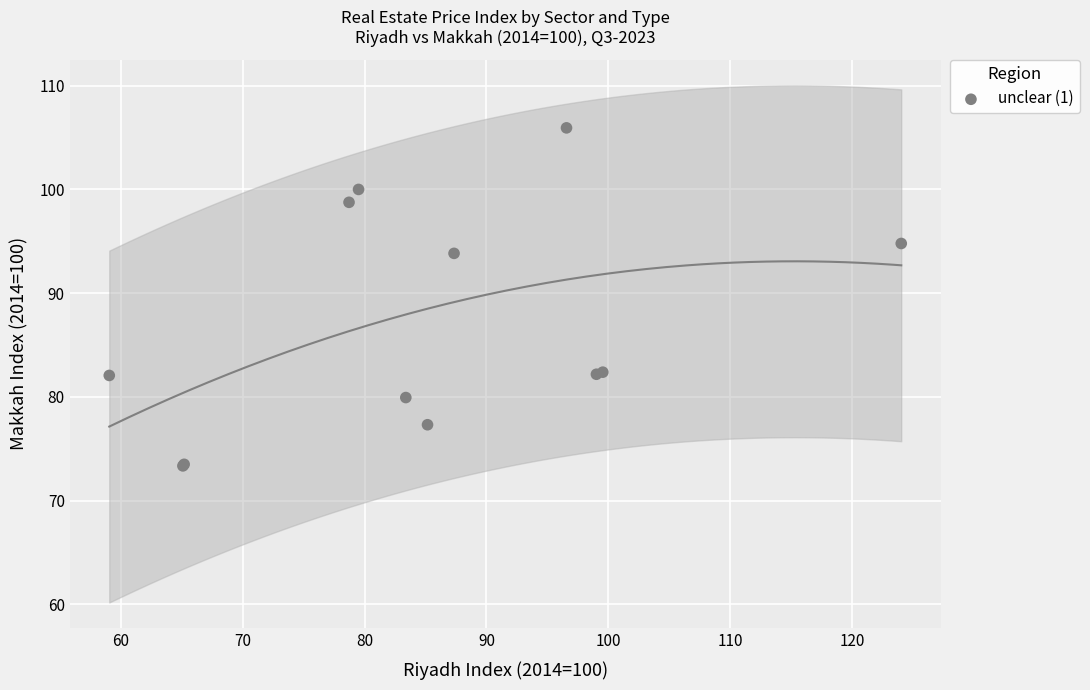

What Y value in the scatter plot is closest to 89?

93.8